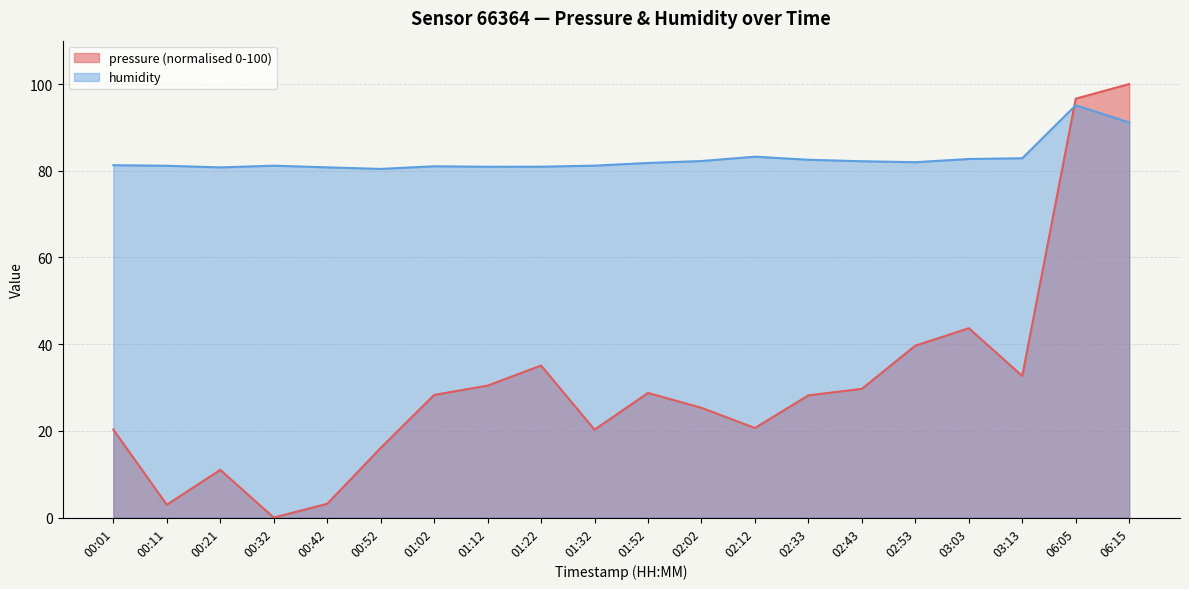

What is the difference between the highest and lowest values at 01:12?

50.5